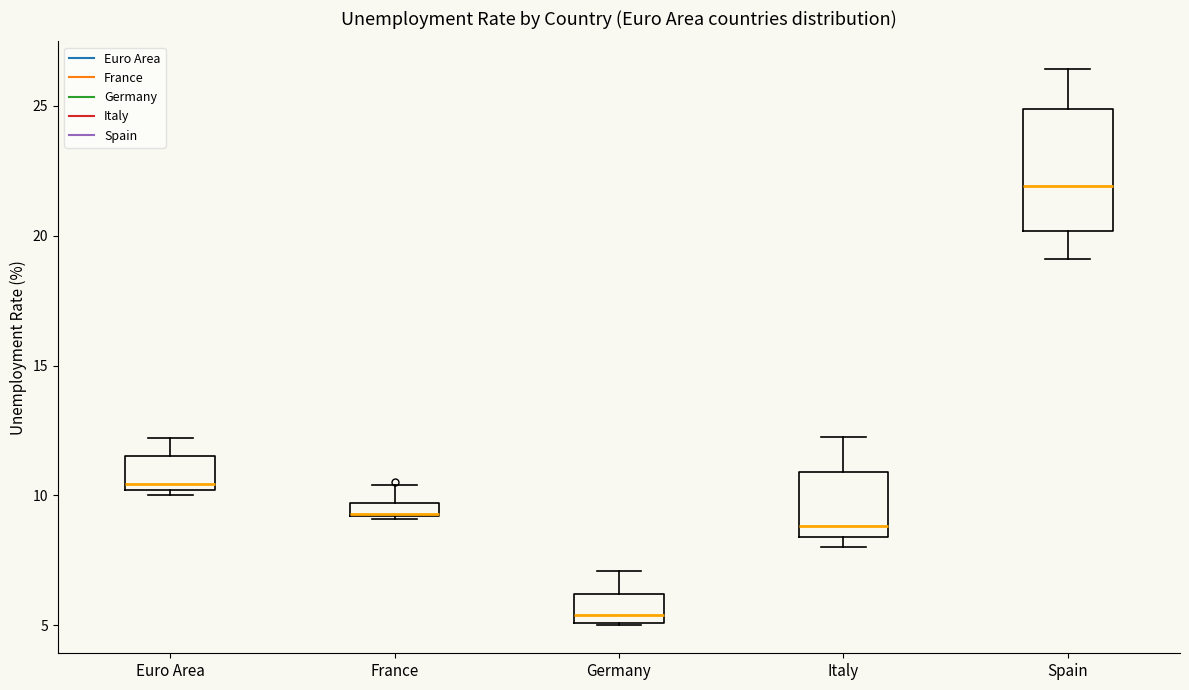

Where is the upper edge of the box for Euro Area on the y-axis? The values are not printed on the chart, so give them approximately, as read against the axis.

11.5